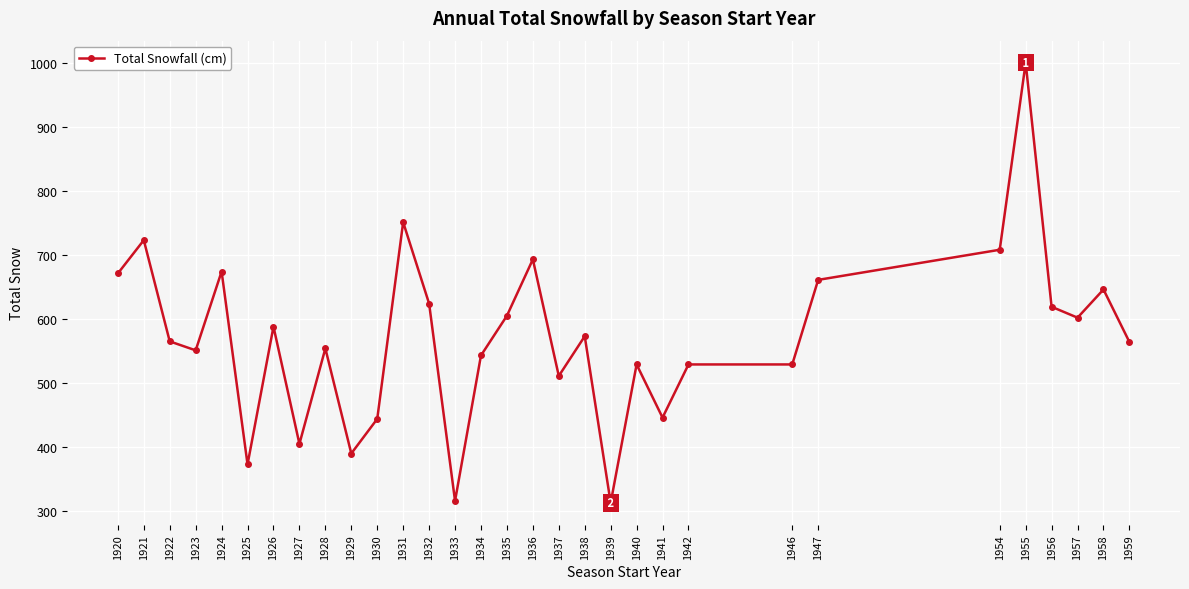

How many lines are shown in the chart?

1